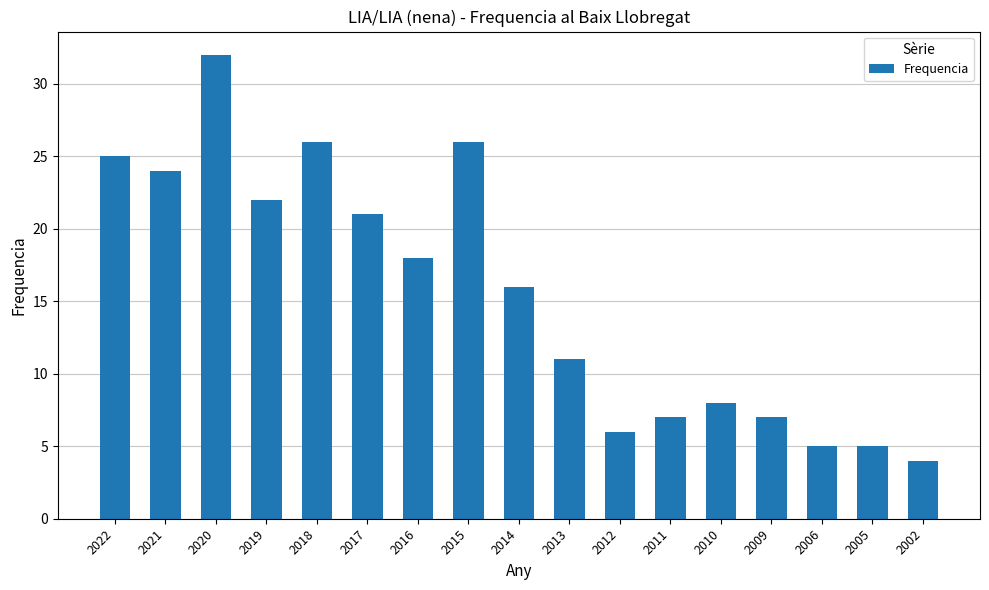

What is the minimum value shown in the chart?

4